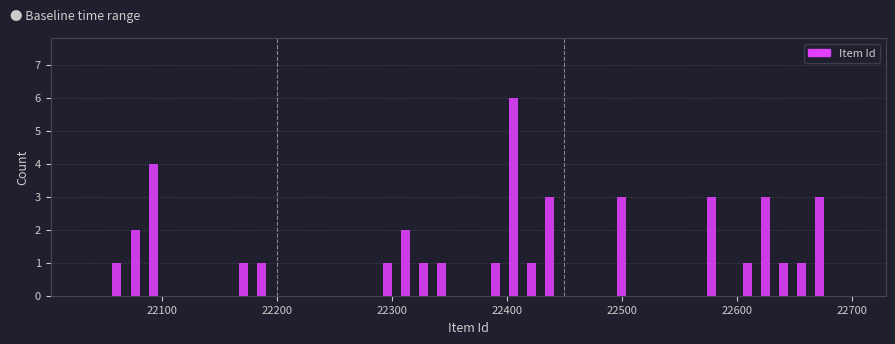

Around what value on the x-axis is the tallest bar? Give the approximate position of its centre, as read against the axis.

22410